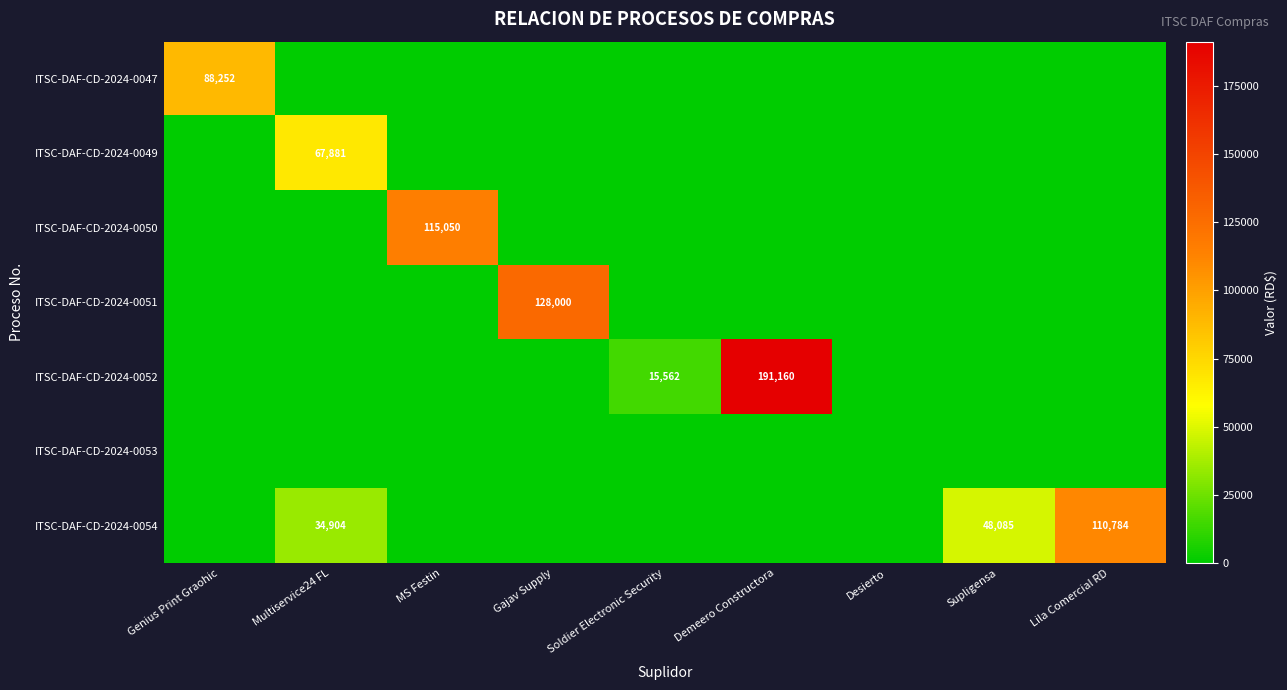

What is the difference between the maximum and minimum values in the ITSC-DAF-CD-2024-0049 series?

67880.7